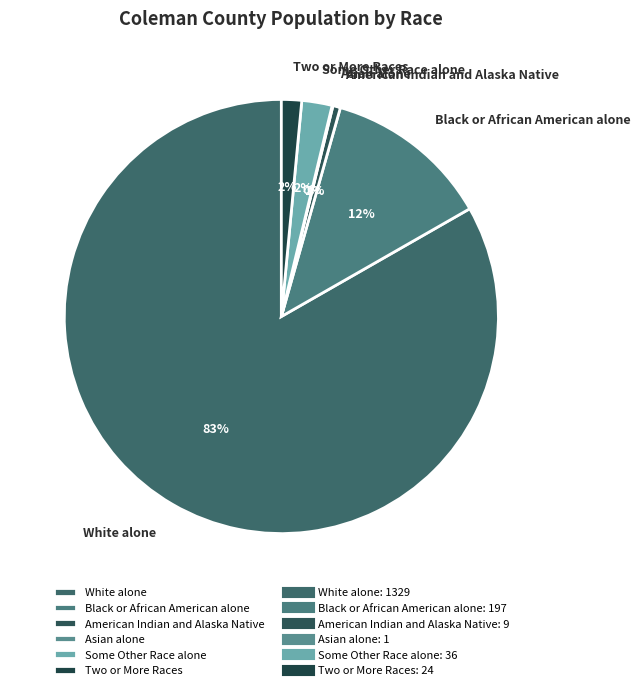

Which category accounts for the majority?

White alone